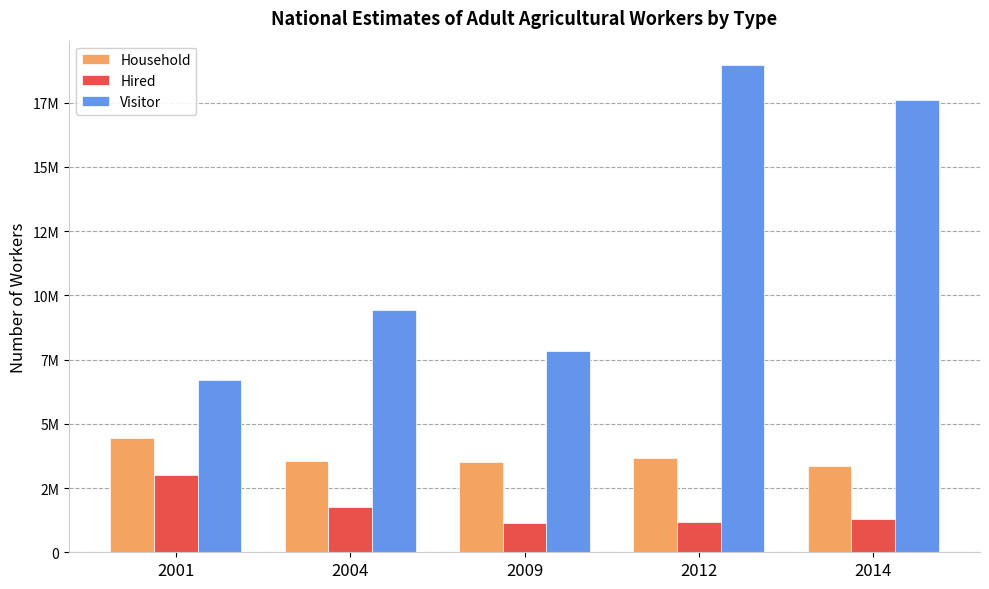

At 2004, list the series in order from smallest to largest.

Hired, Household, Visitor